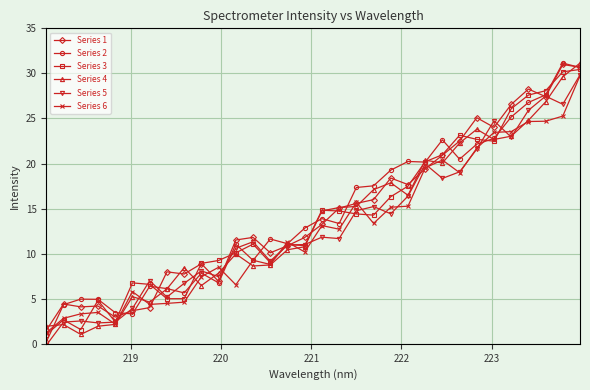

What is the sum of all Series 4 values?

437.6